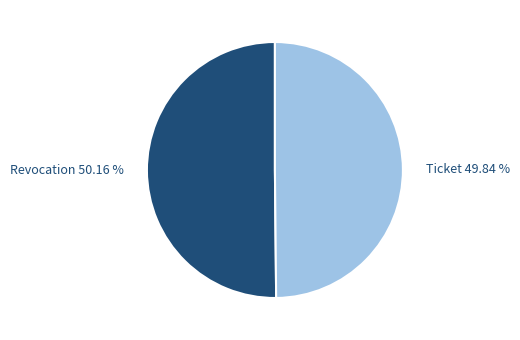

Count the number of slices in the pie.

2